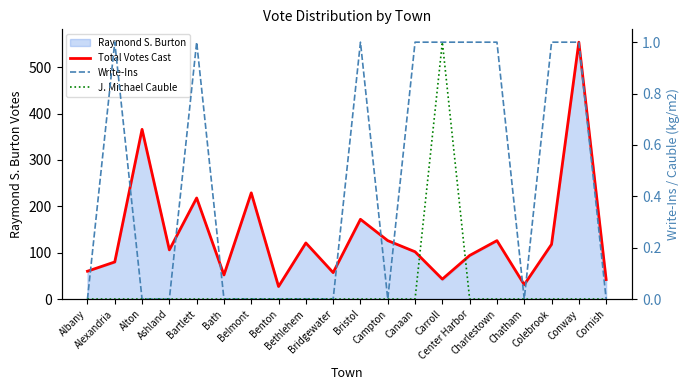

What is the difference between the maximum and second lowest values in the J. Michael Cauble series?

1